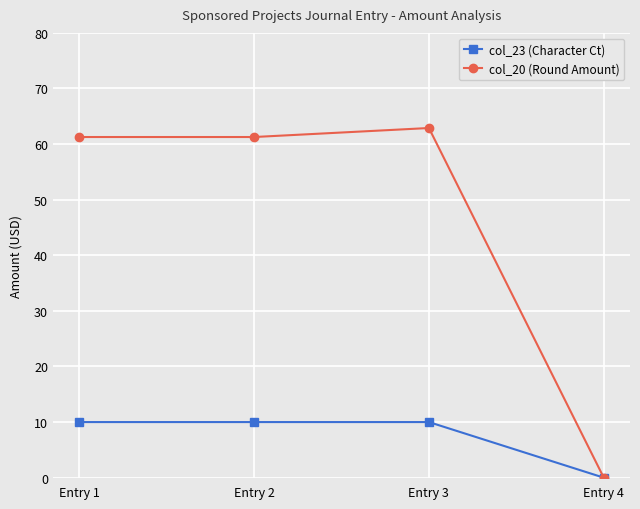

List the series in order of their overall mean, lowest first.

col_23 (Character Ct), col_20 (Round Amount)